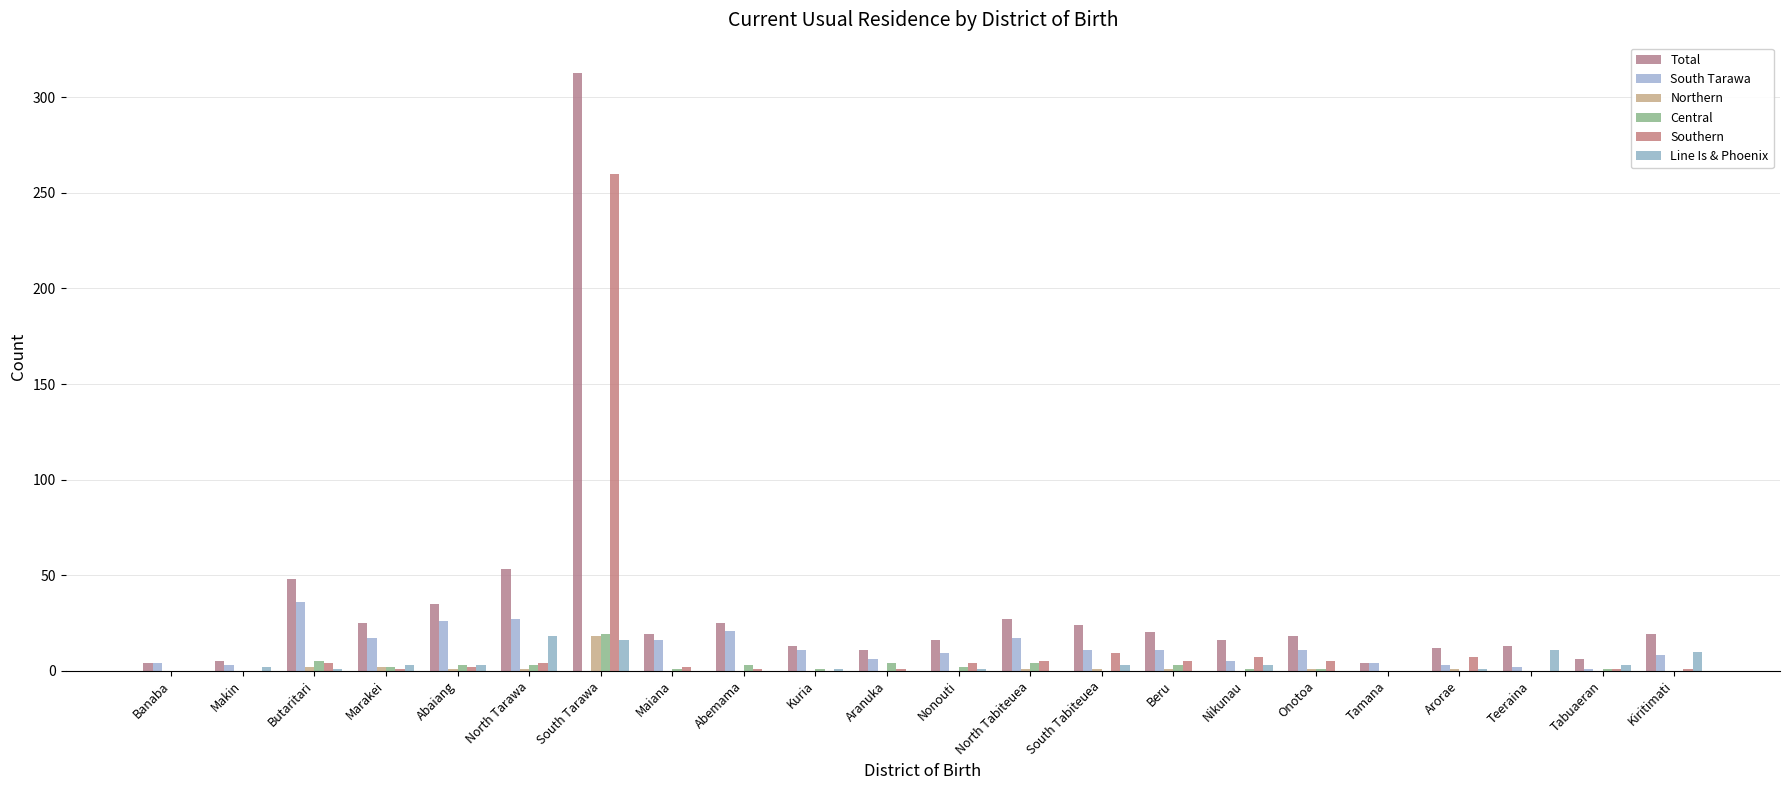

What are all the series names shown in the legend?

Total, South Tarawa, Northern, Central, Southern, Line Is & Phoenix